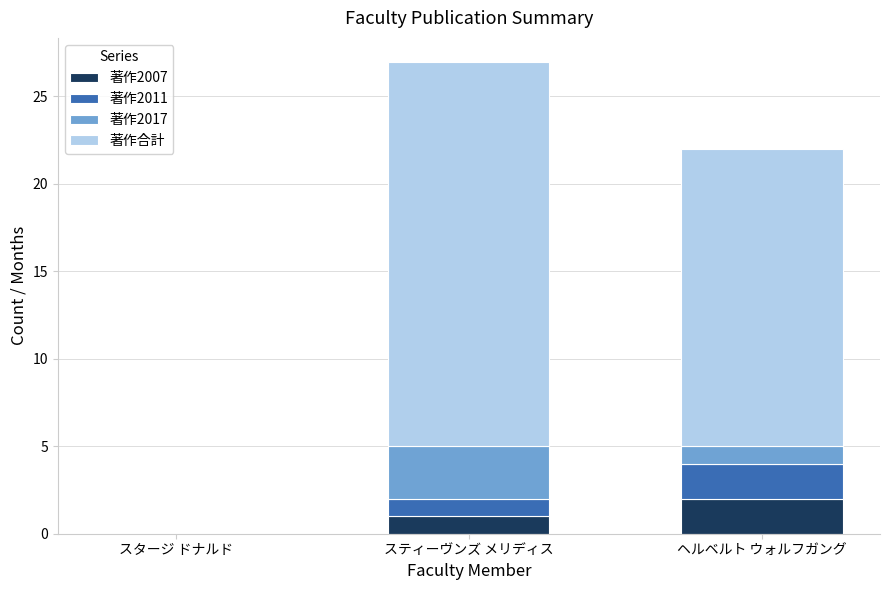

Are the bars horizontal?

No